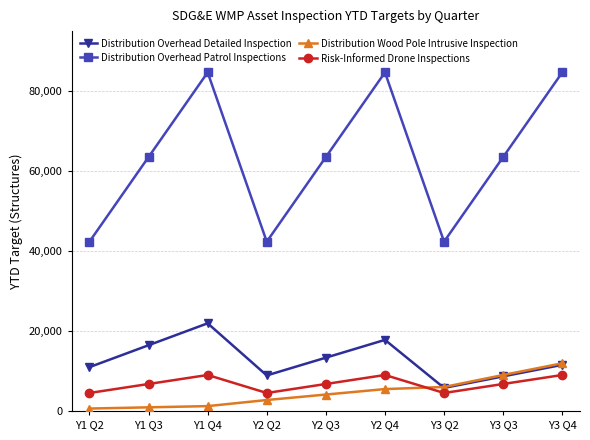

What value does the Risk-Informed Drone Inspections series have at Y1 Q4, to the nearest 100?

9000